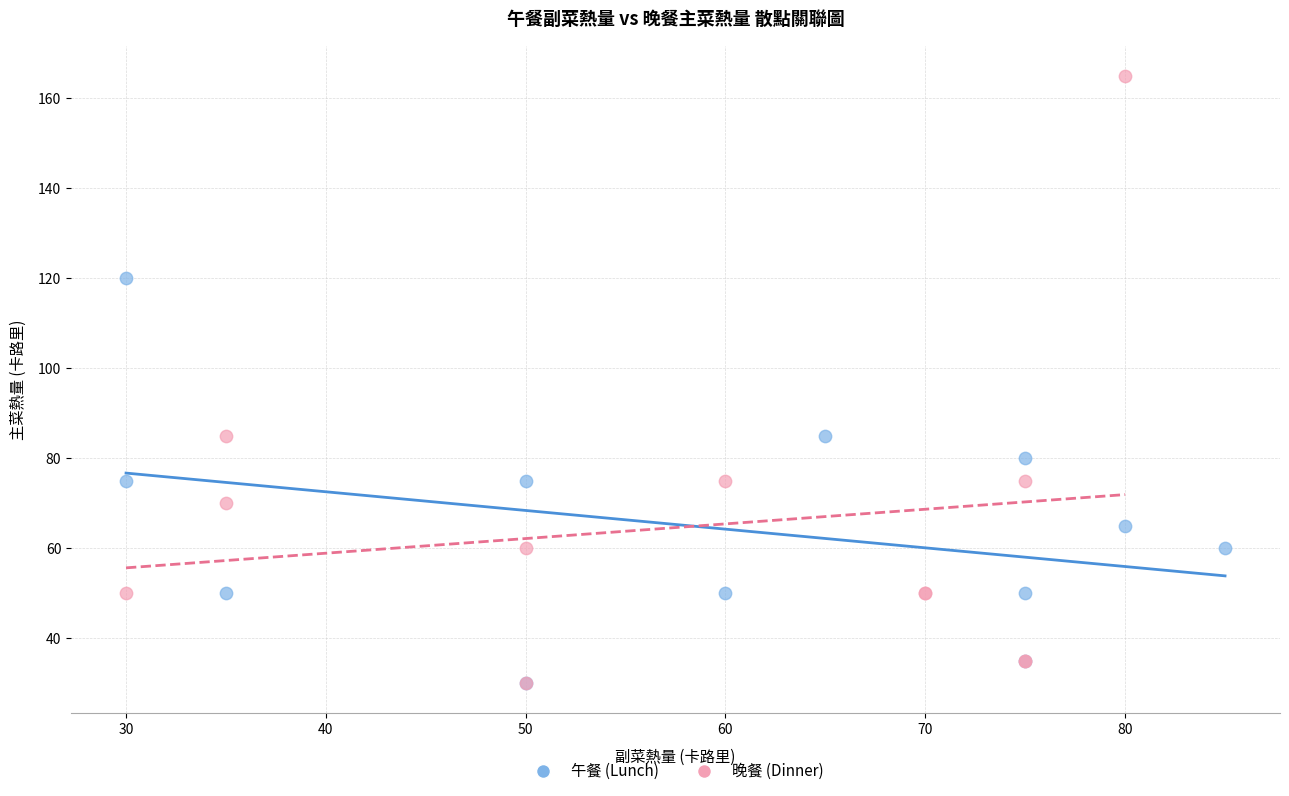

Which series has the largest Y range (max minus min)?

晚餐 (Dinner)